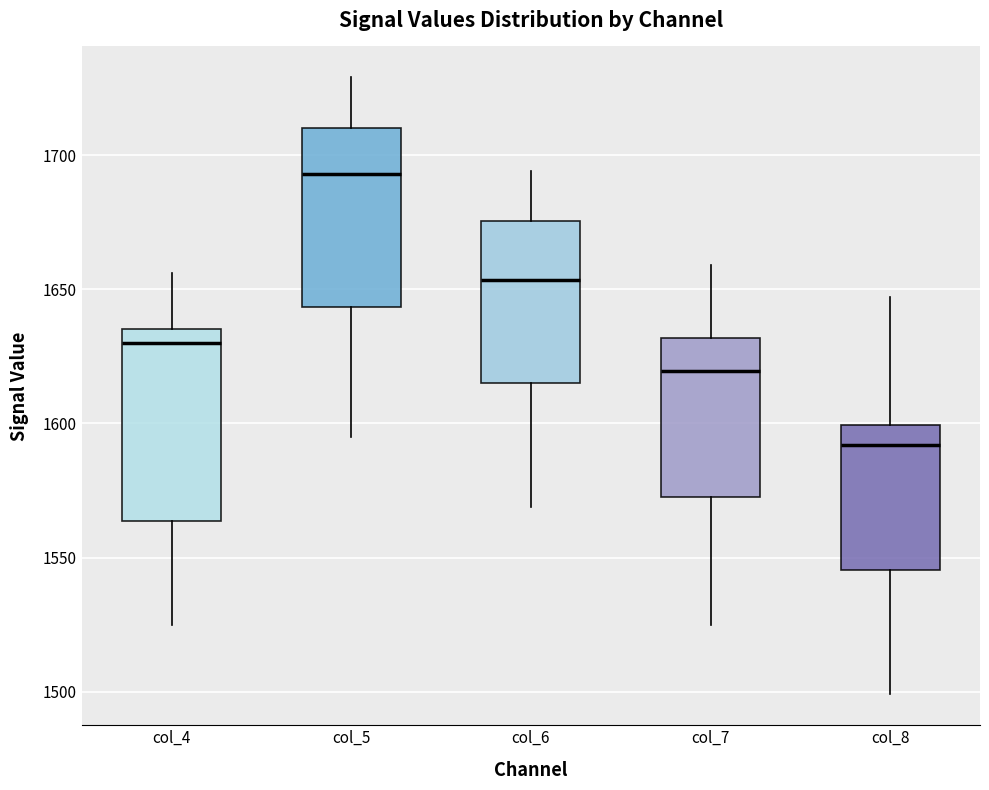

Where does the lower whisker of the box for col_7 end on the y-axis? The values are not printed on the chart, so give them approximately, as read against the axis.

1525